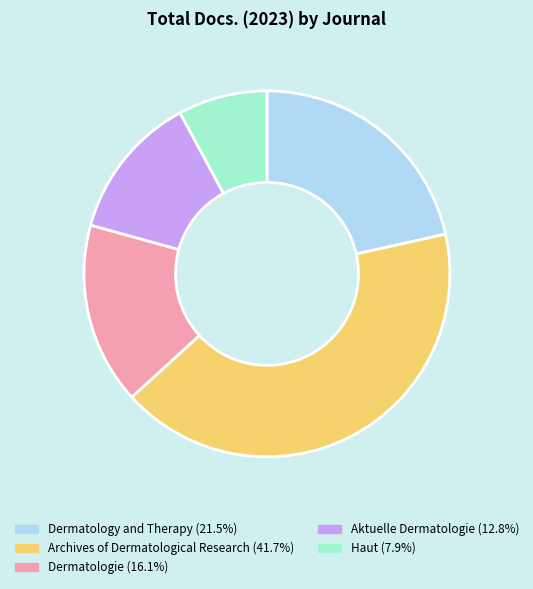

Is there any slice that represents more than half of the pie?

No